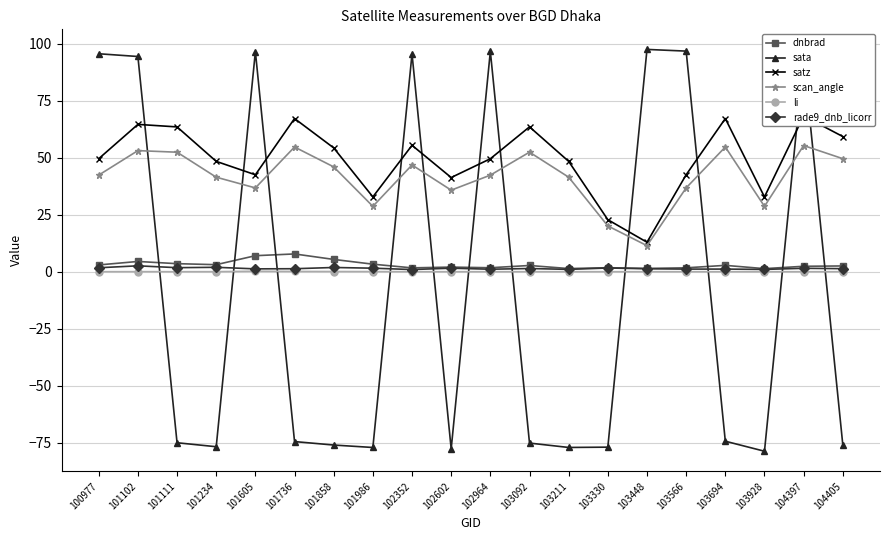

What is the difference between the rade9_dnb_licorr values at 101234 and 103694?

0.8